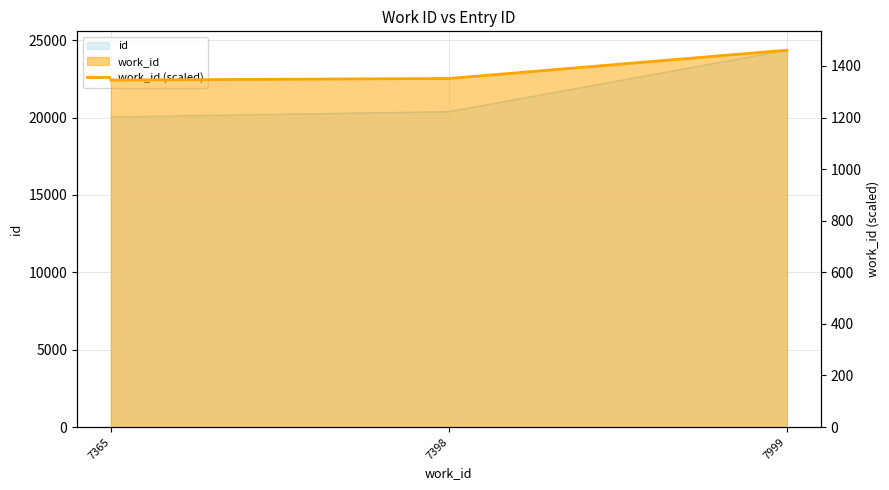

Between 7398 and 7365, which is larger?

7398